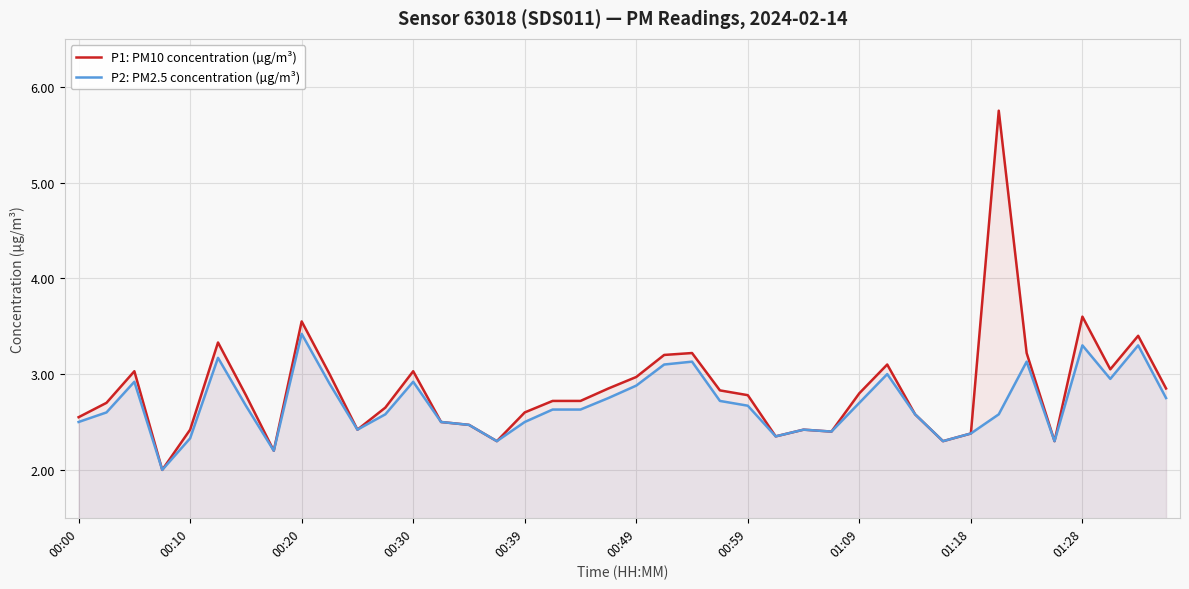

What is the maximum value for P1: PM10 concentration (µg/m³)?

5.8